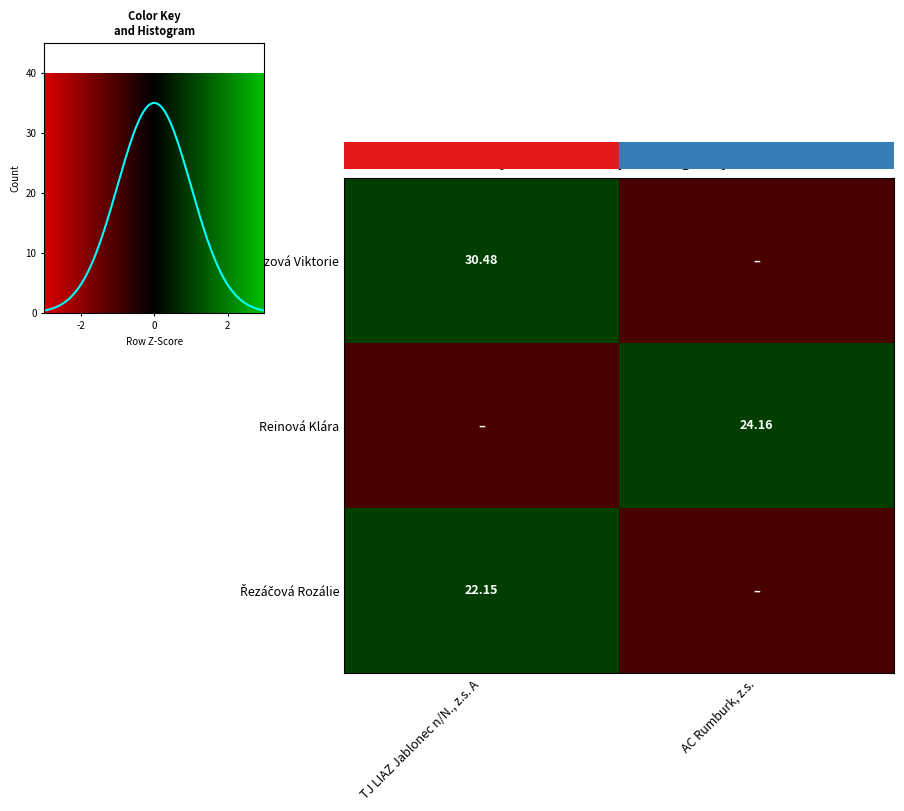

Reading right to left, extract all data points from this chart.

Klozová Viktorie: 0.0	30.5
Reinová Klára: 24.2	0.0
Řezáčová Rozálie: 0.0	22.1